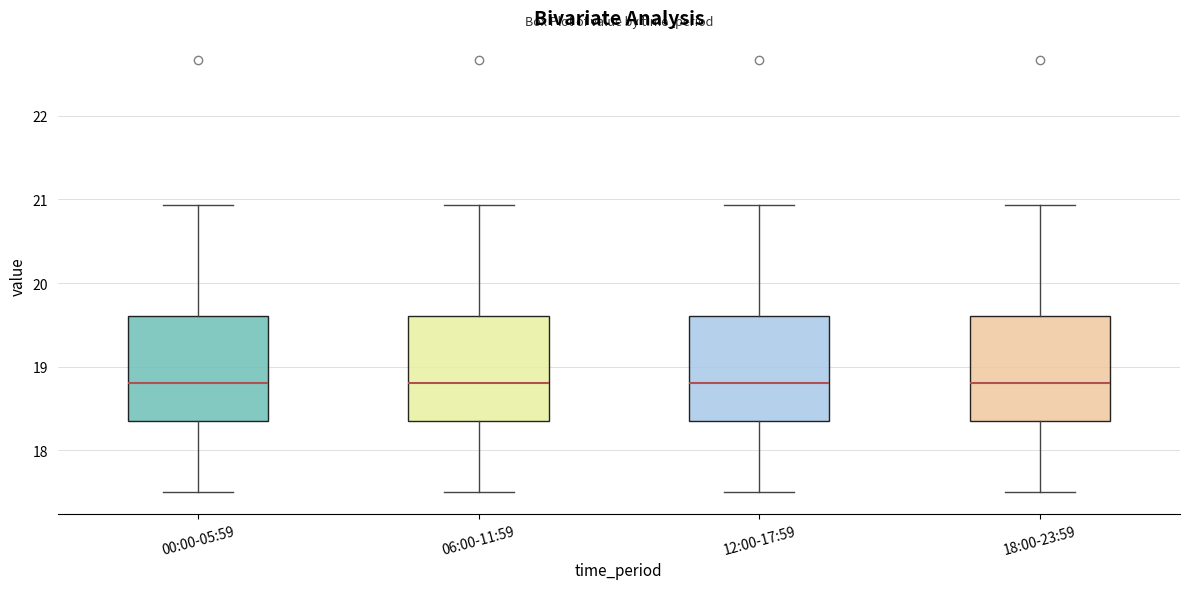

Reading left to right, transcribe this box plot: for each box, give where its median line is, the range the box spans, and where its two whiskers end, as read against the y-axis. The values are not printed on the chart, so give them approximately, as read against the axis.

00:00-05:59: median 18.8, box 18.4 to 19.6, whiskers 17.5 to 20.9
06:00-11:59: median 18.8, box 18.4 to 19.6, whiskers 17.5 to 20.9
12:00-17:59: median 18.8, box 18.4 to 19.6, whiskers 17.5 to 20.9
18:00-23:59: median 18.8, box 18.4 to 19.6, whiskers 17.5 to 20.9